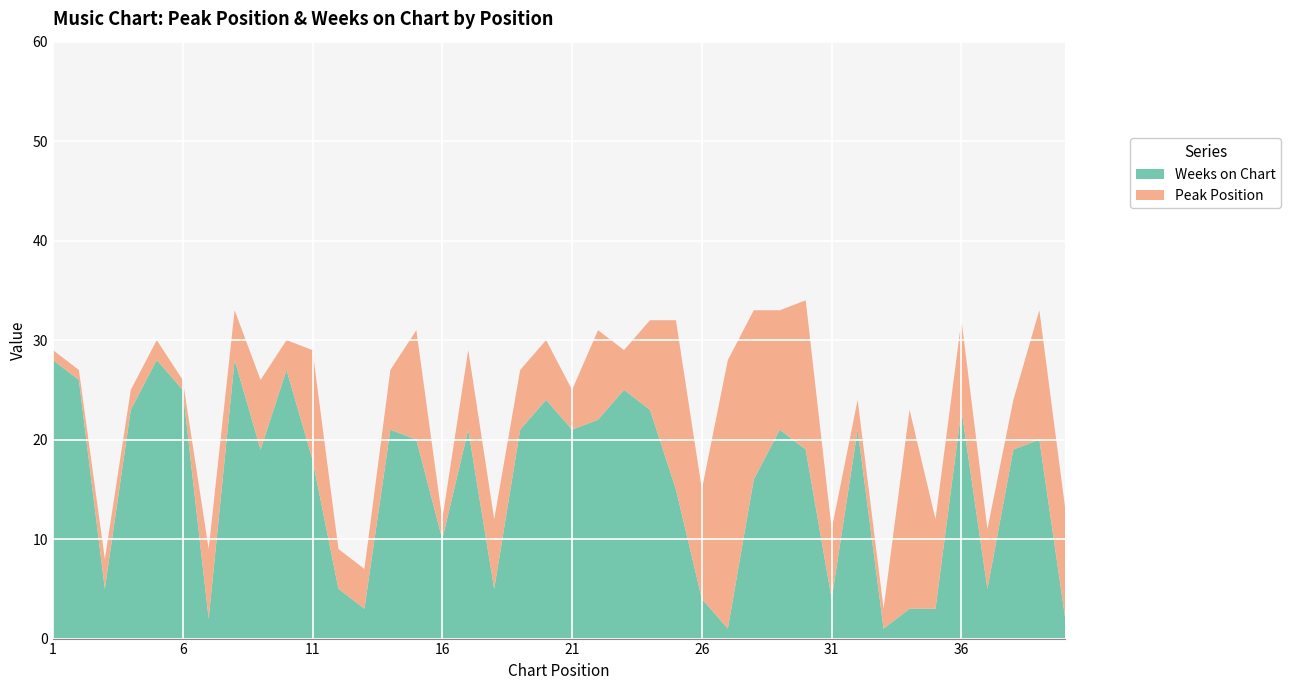

Reading right to left, transcribe all the data shown in this chart.

Peak Position: 11	13	5	6	9	9	20	2	3	7	15	12	17	27	11	17	9	4	9	4	6	6	7	8	2	11	6	4	4	11	3	7	5	7	1	2	2	3	1	1
Weeks on Chart: 2	20	19	5	23	3	3	1	21	4	19	21	16	1	4	15	23	25	22	21	24	21	5	21	10	20	21	3	5	18	27	19	28	2	25	28	23	5	26	28